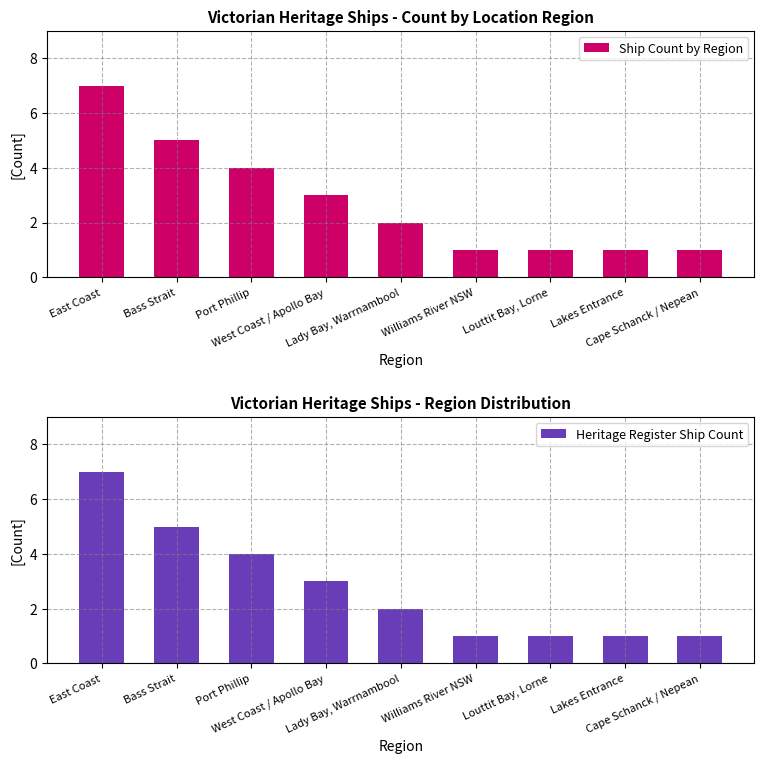

What is the total value across all series at Lakes Entrance?

2